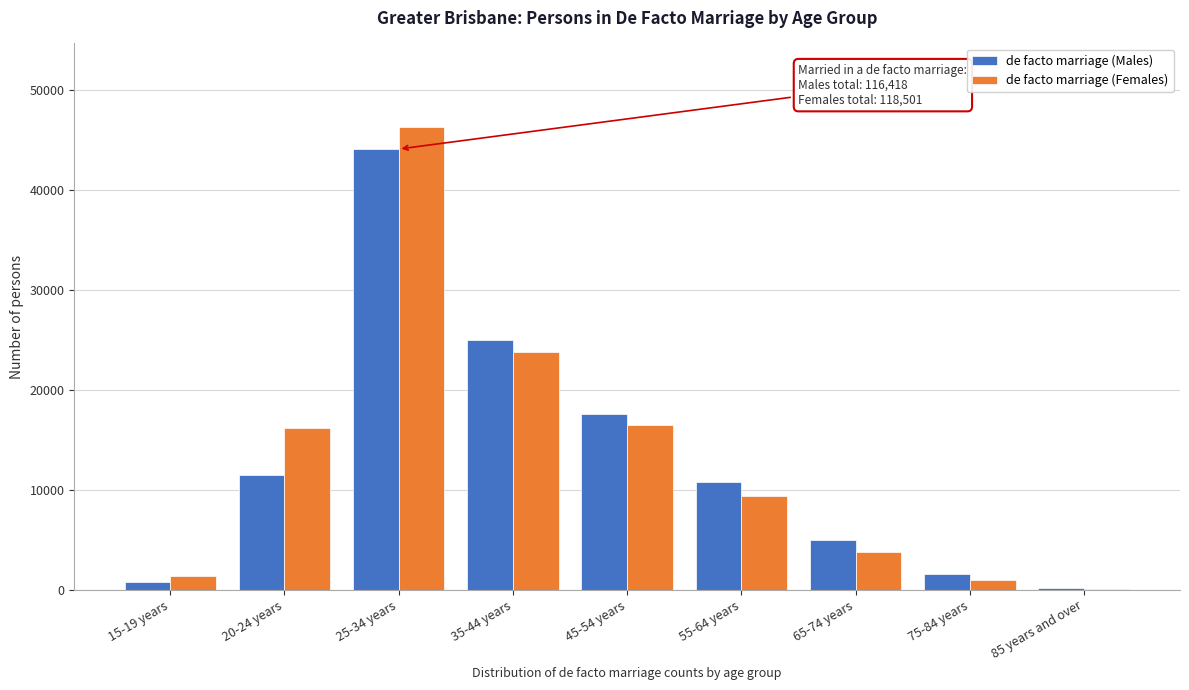

Reading left to right, list all the values displayed in this chart.

de facto marriage (Males): 15-19 years=791	20-24 years=11469	25-34 years=44117	35-44 years=24953	45-54 years=17551	55-64 years=10822	65-74 years=4992	75-84 years=1548	85 years and over=176
de facto marriage (Females): 15-19 years=1405	20-24 years=16192	25-34 years=46346	35-44 years=23791	45-54 years=16485	55-64 years=9422	65-74 years=3798	75-84 years=955	85 years and over=99